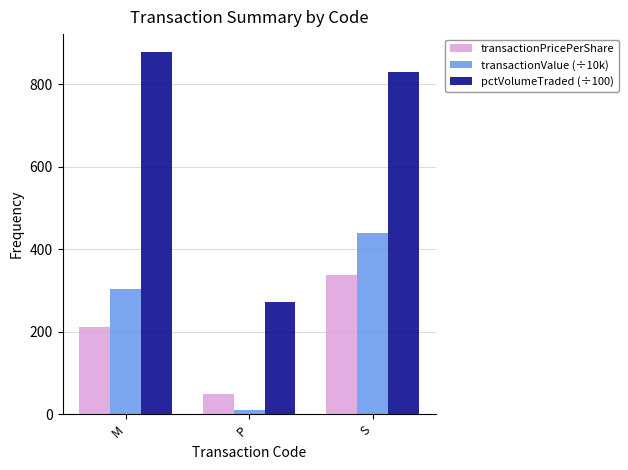

Reading right to left, extract all data points from this chart.

transactionPricePerShare: S=338.5	P=50.3	M=211.3
transactionValue (÷10k): S=438.6	P=10.1	M=303.2
pctVolumeTraded (÷100): S=830.3	P=271.3	M=877.8